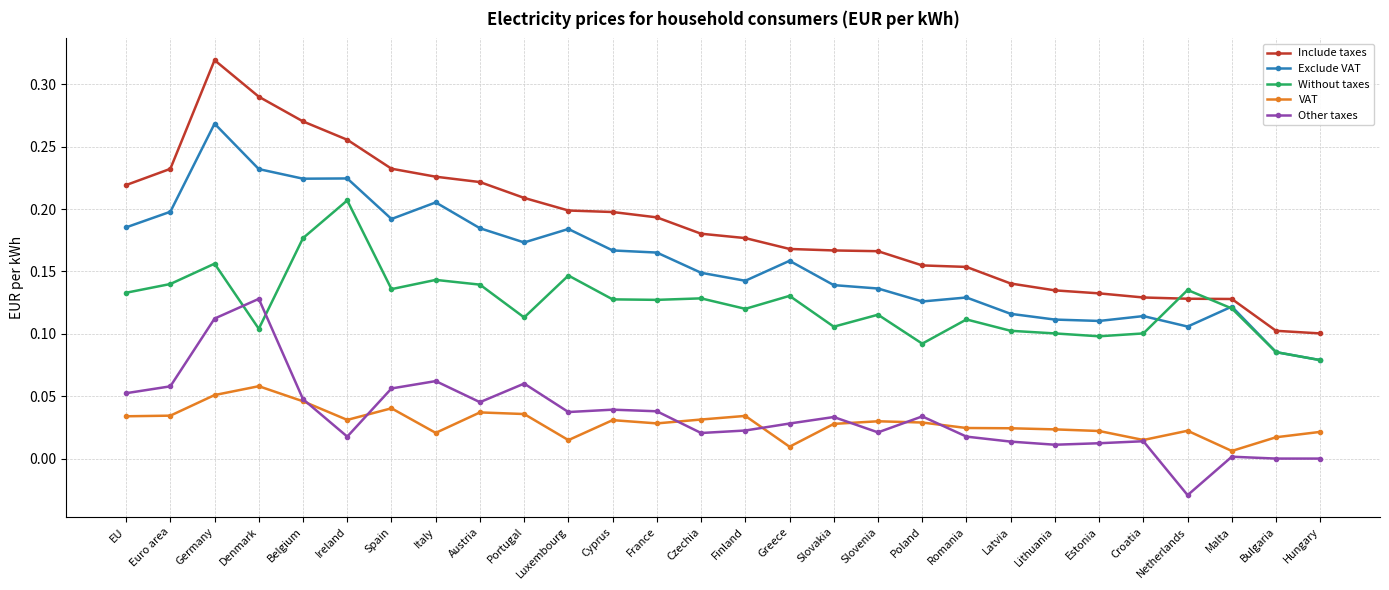

List the series in order of their peak value, lowest first.

VAT, Other taxes, Without taxes, Exclude VAT, Include taxes